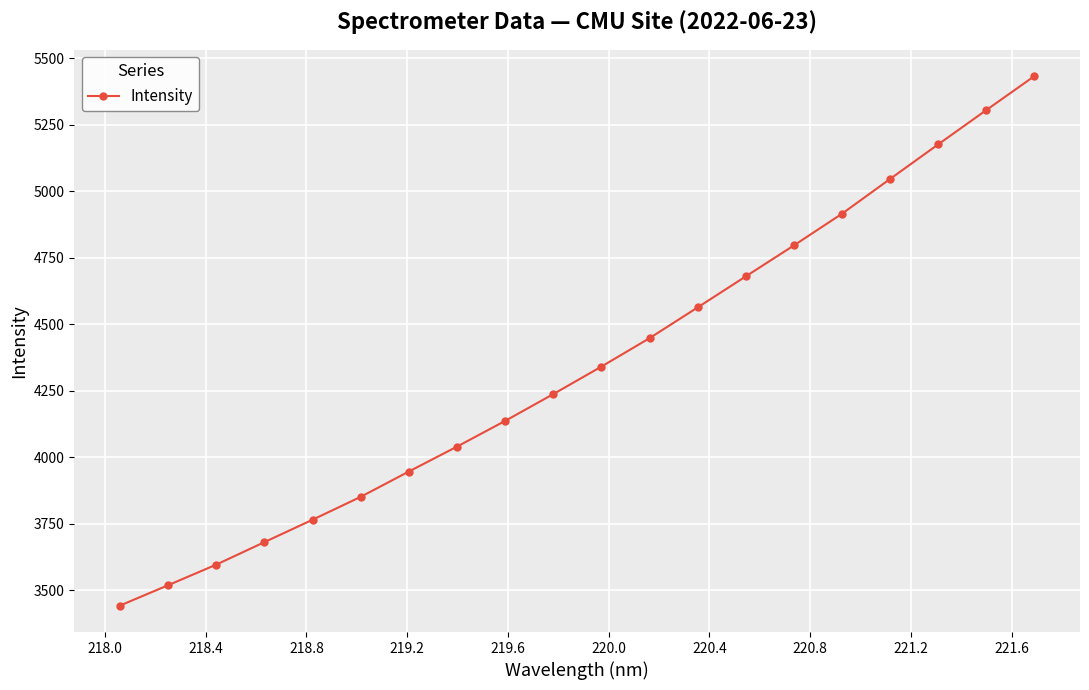

What is the difference between the maximum and minimum values?

1991.2